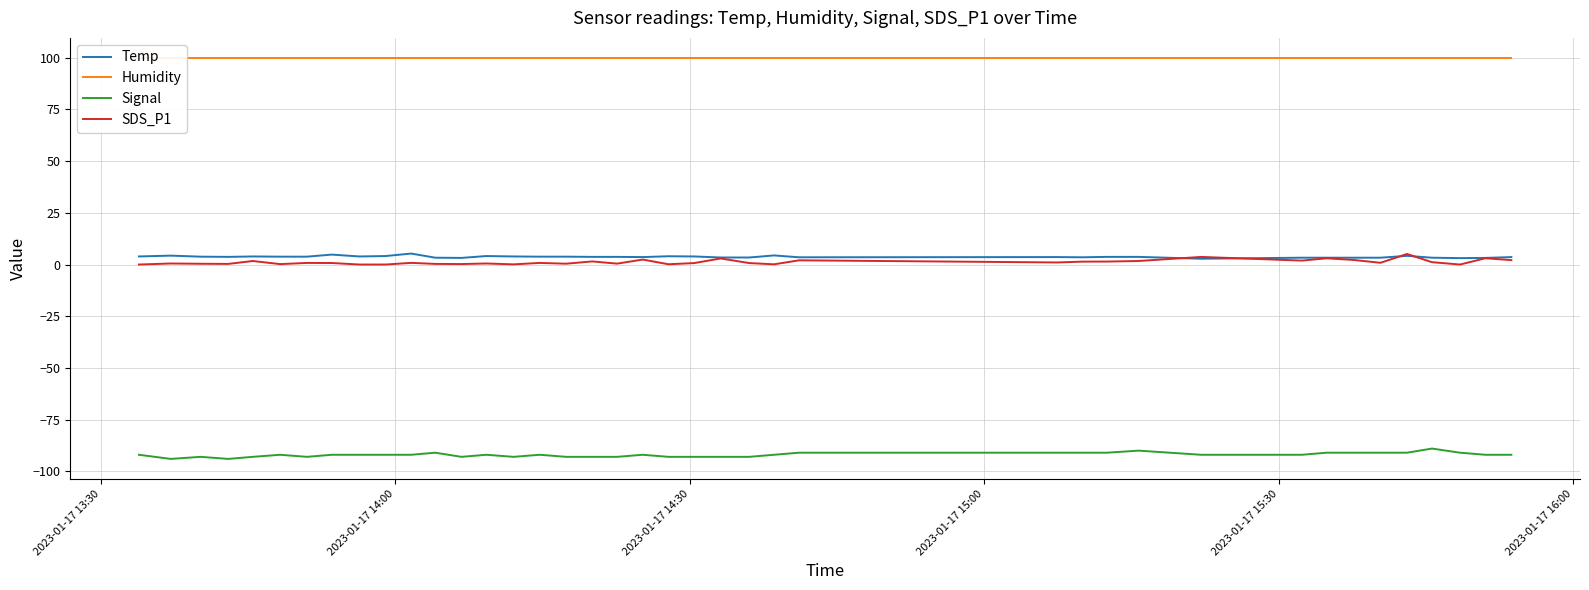

How many values in the Signal series exceed -92?

12